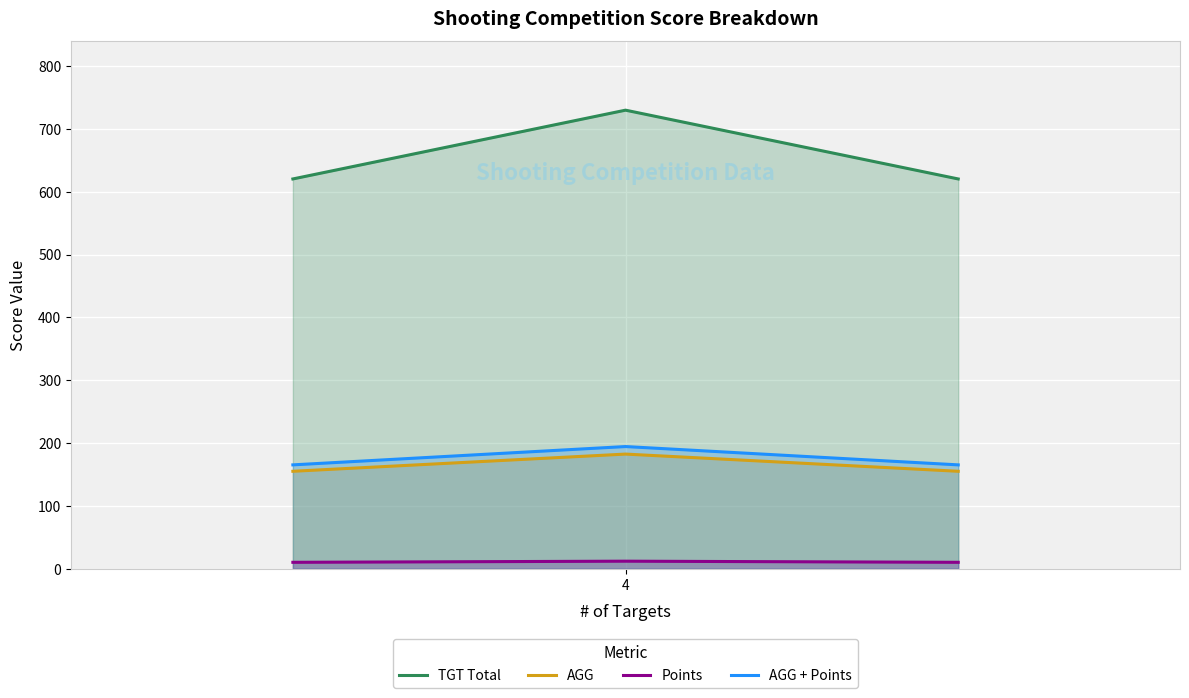

Which series has the largest range (max minus min)?

TGT Total